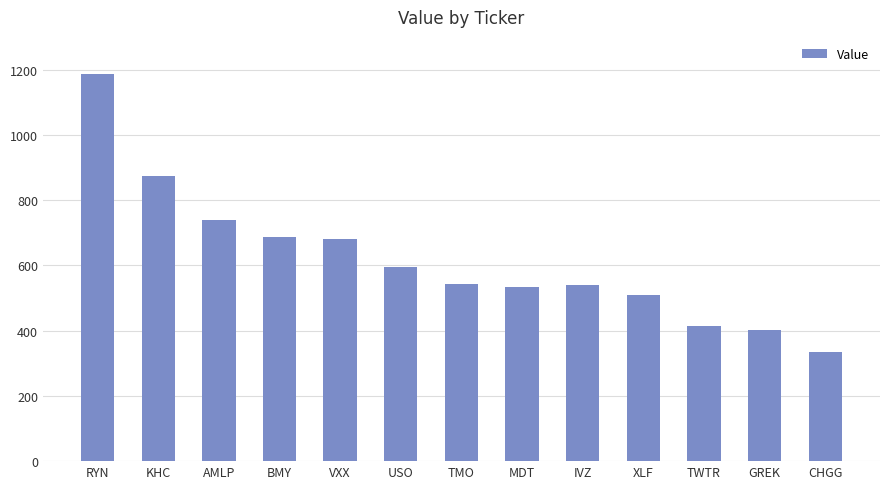

True or false: the data shows 1553221 at KHC.

False